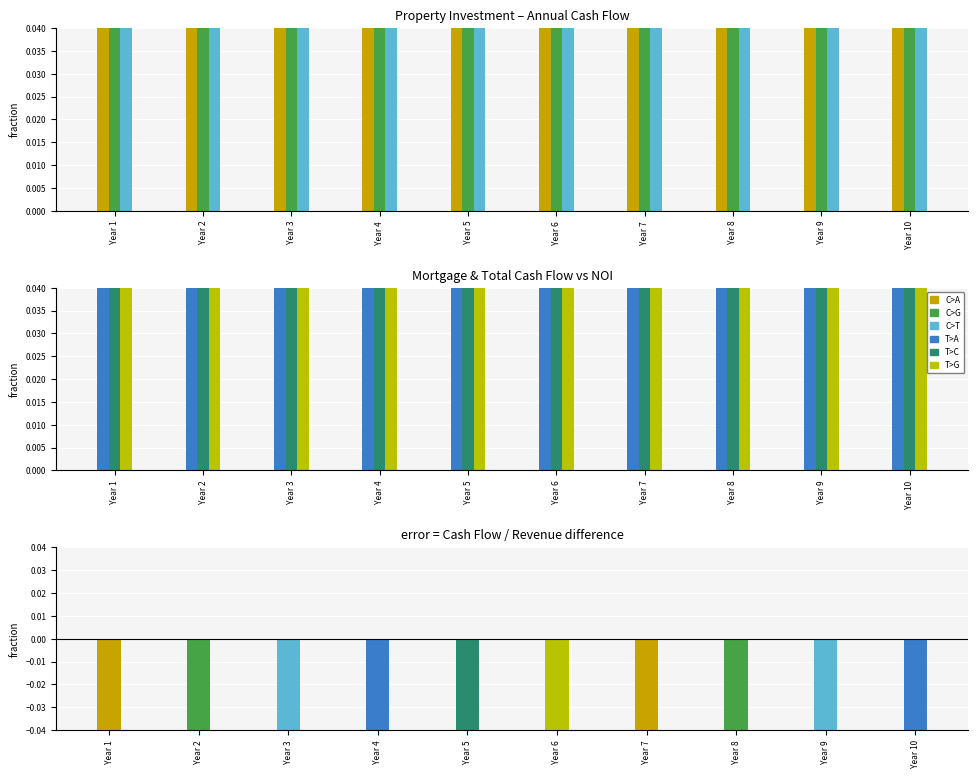

What is the total value across all series at Year 2?

3.7